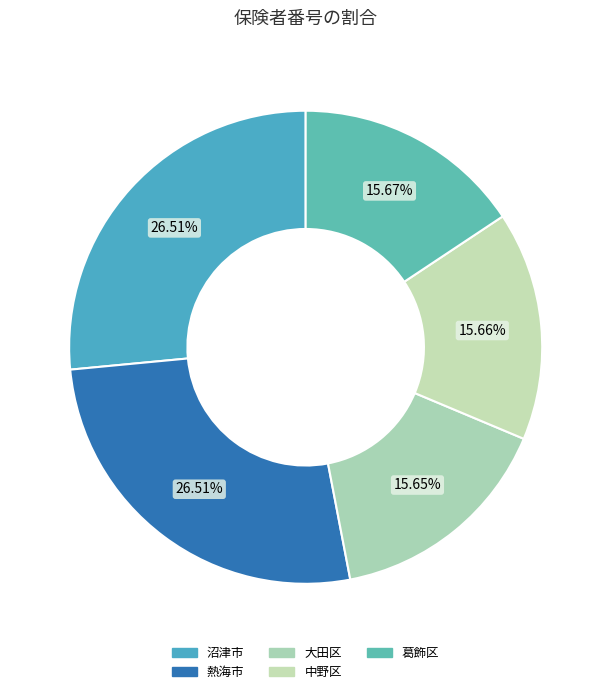

What is the ratio of the value at 中野区 to the value at 熱海市?

0.6